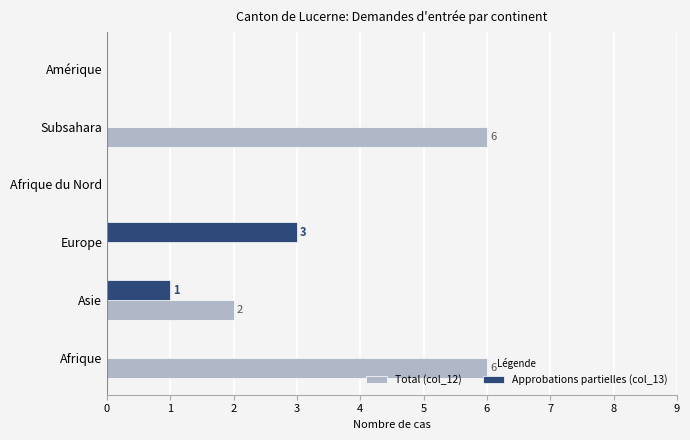

How many distinct data groups are displayed?

2